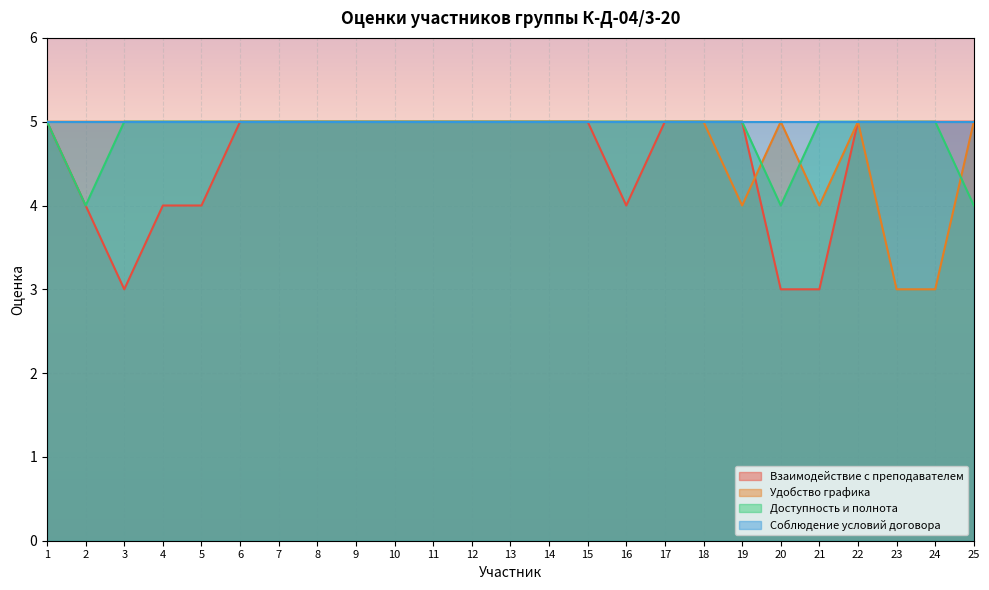

Count the number of data series in this chart.

4